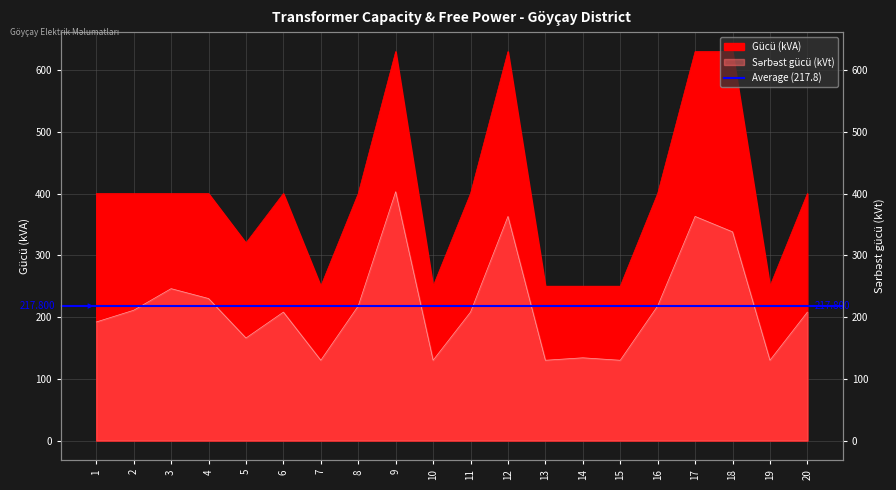

Reading left to right, extract all data points from this chart.

Gücü (kVA): 400	400	400	400	320	400	250	400	630	250	400	630	250	250	250	400	630	630	250	400
Sərbəst gücü (kVt): 192	211	246	230	166	208	130	218	403	130	208	363	130	134	130	218	363	338	130	208